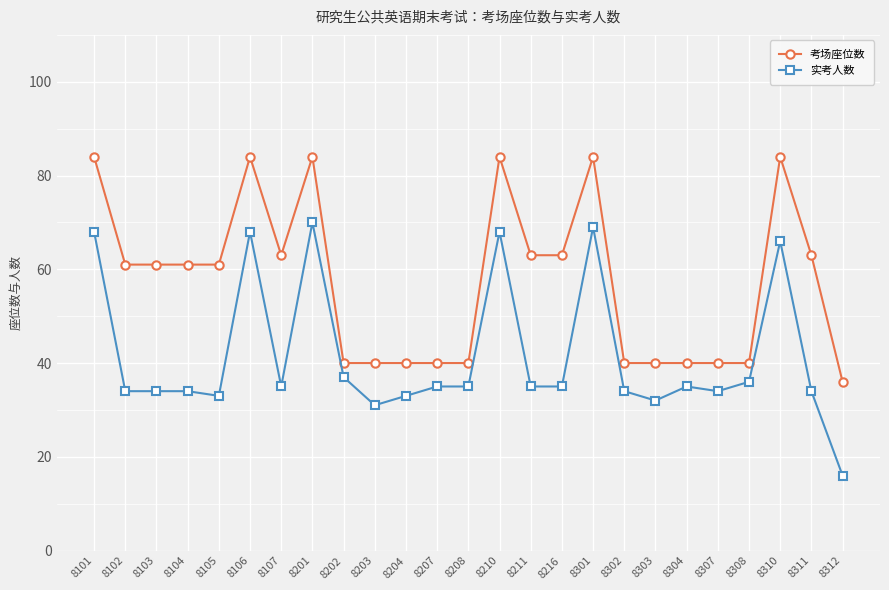

What is the difference between the highest and lowest values at 8101?

16